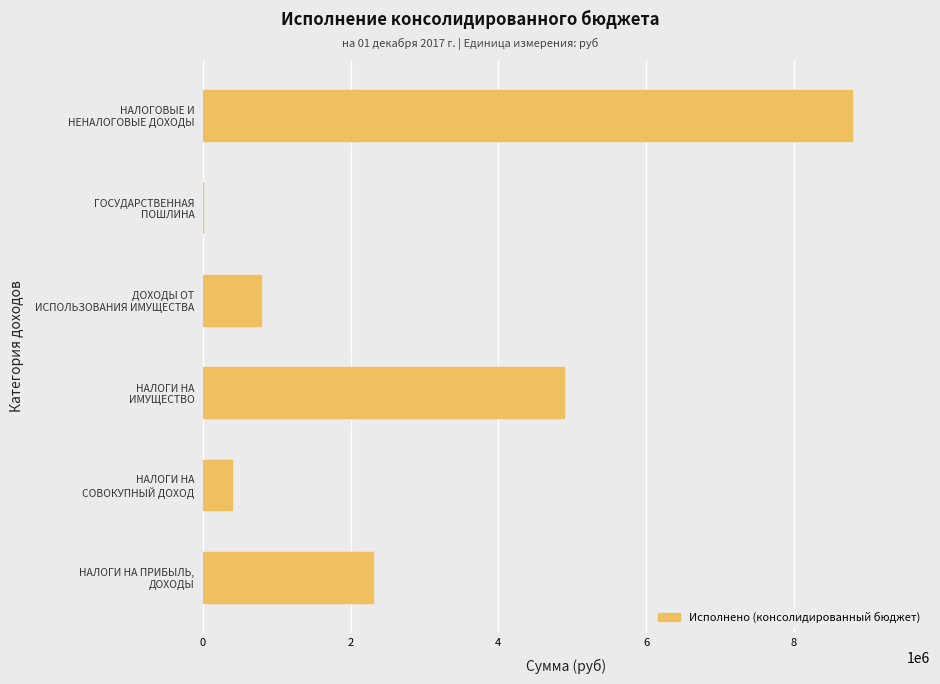

How many distinct data groups are displayed?

1